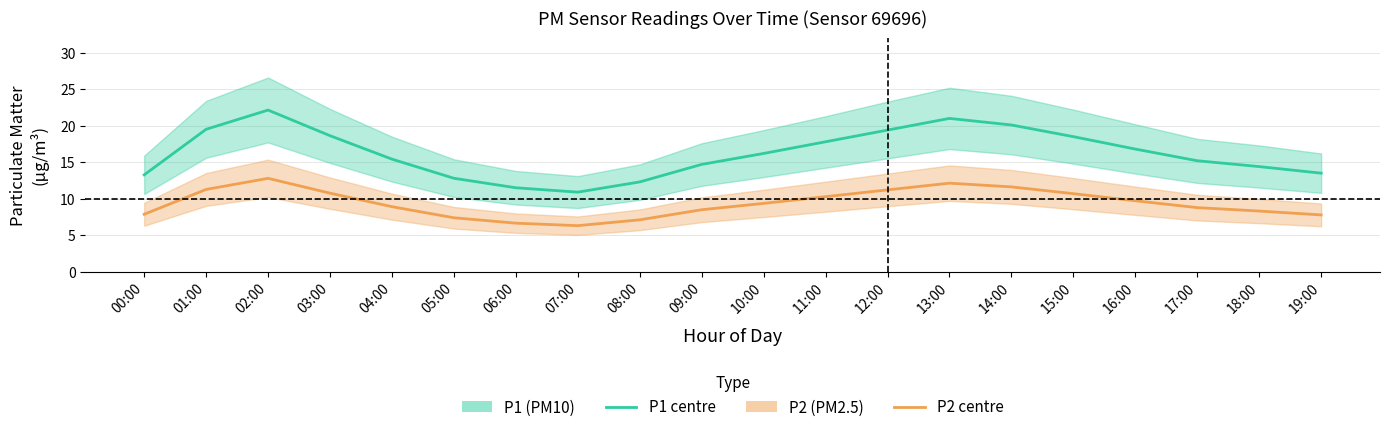

What is the difference between the maximum and second lowest values in the P1 (PM10) series?

10.6